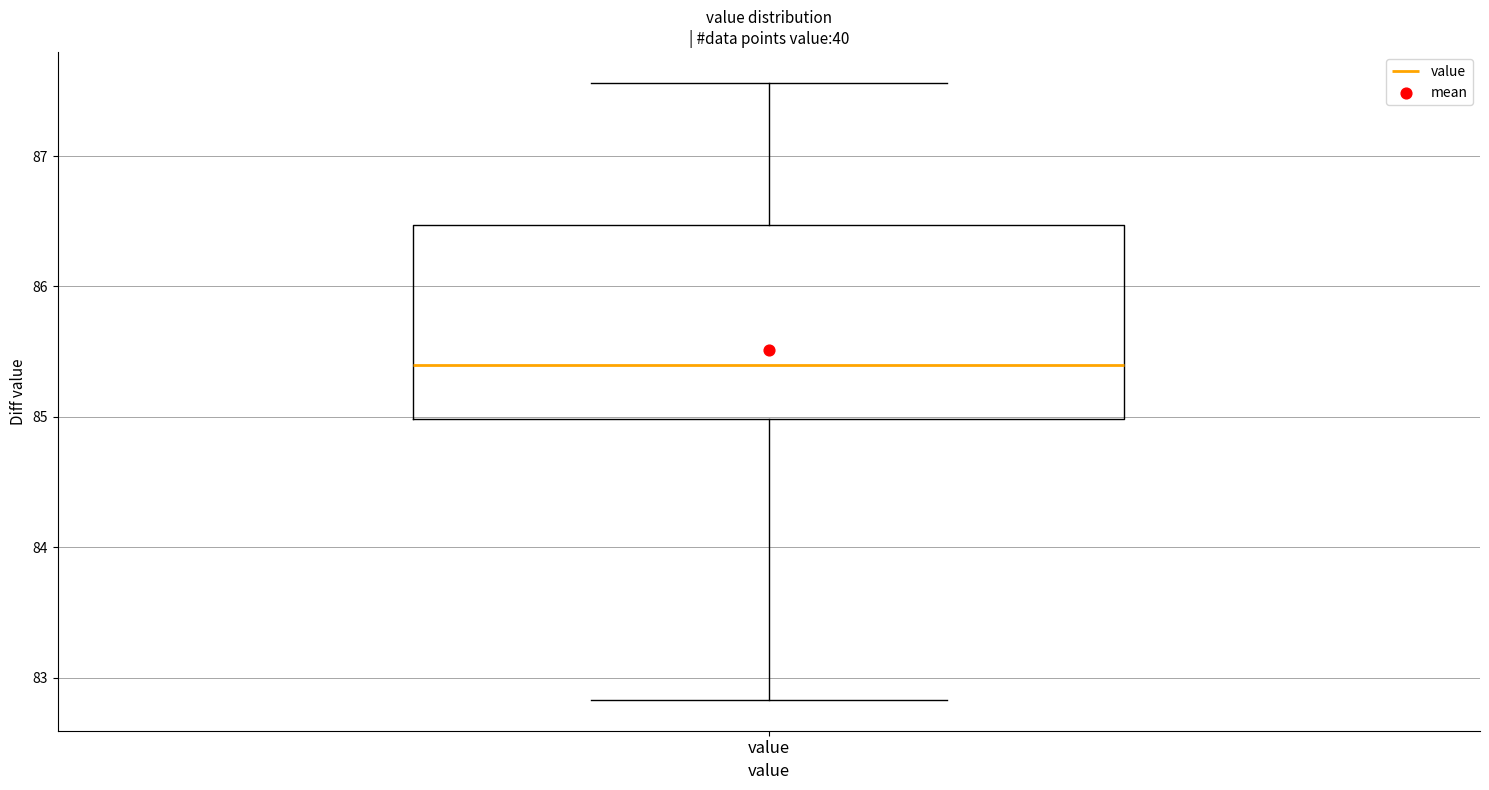

Where is the upper edge of the box for value on the y-axis? The values are not printed on the chart, so give them approximately, as read against the axis.

86.5